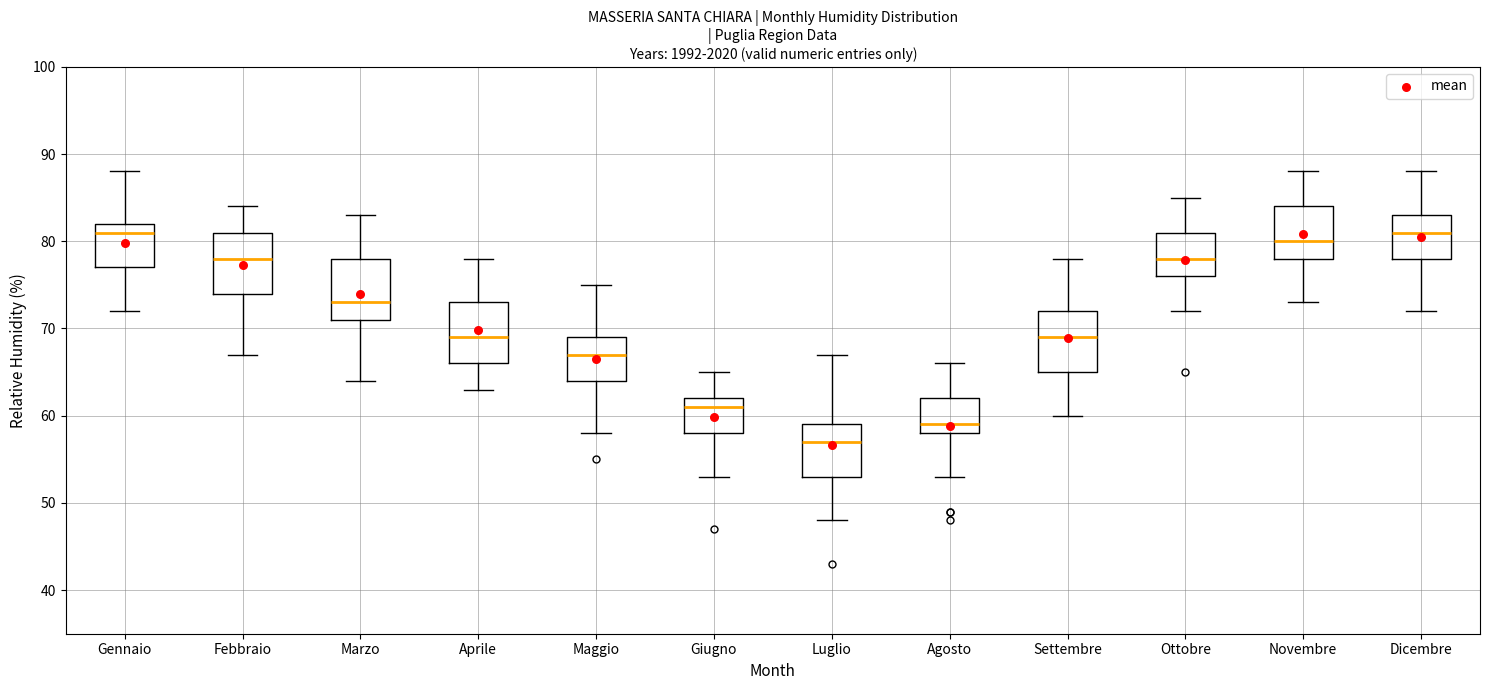

Where is the upper edge of the box for Agosto on the y-axis? The values are not printed on the chart, so give them approximately, as read against the axis.

62